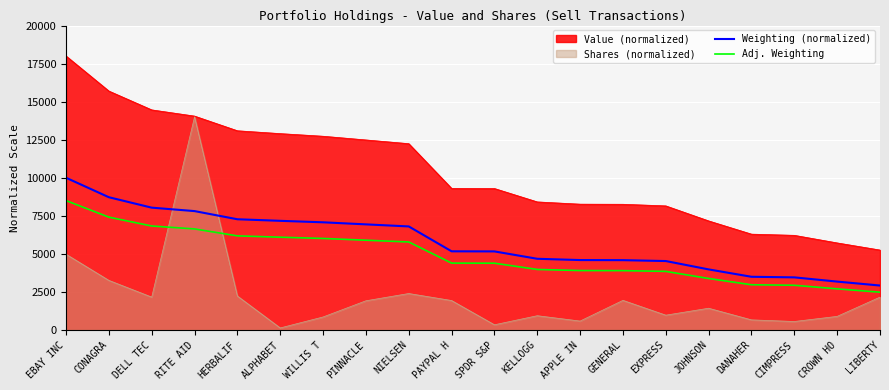

What is the difference between the highest and lowest values at PINNACLE?

10567.4